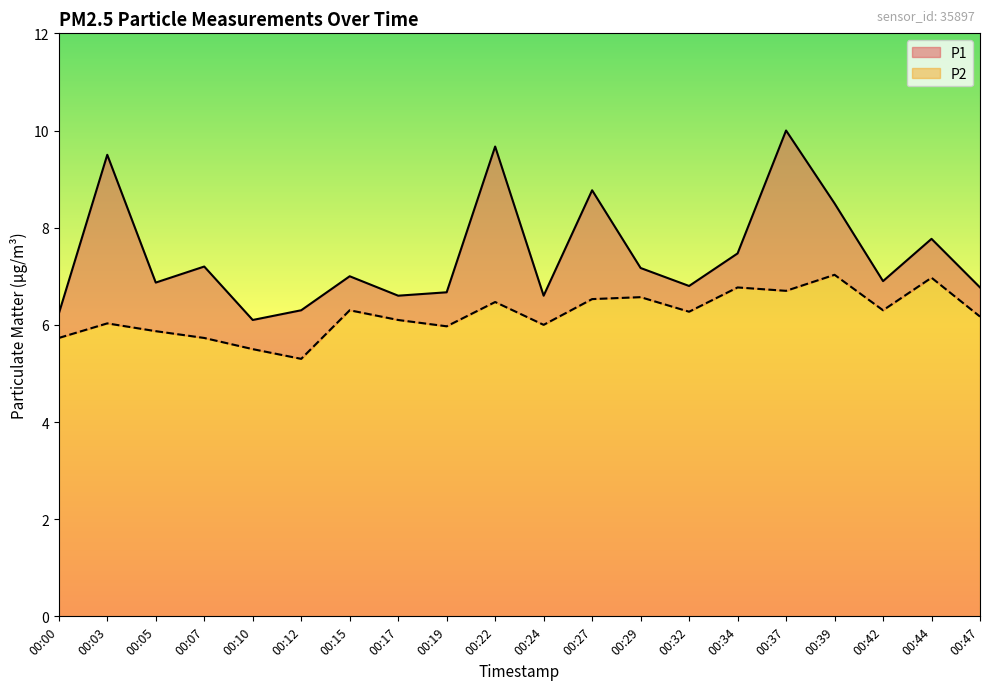

Where is the first local minimum for P1?

00:05